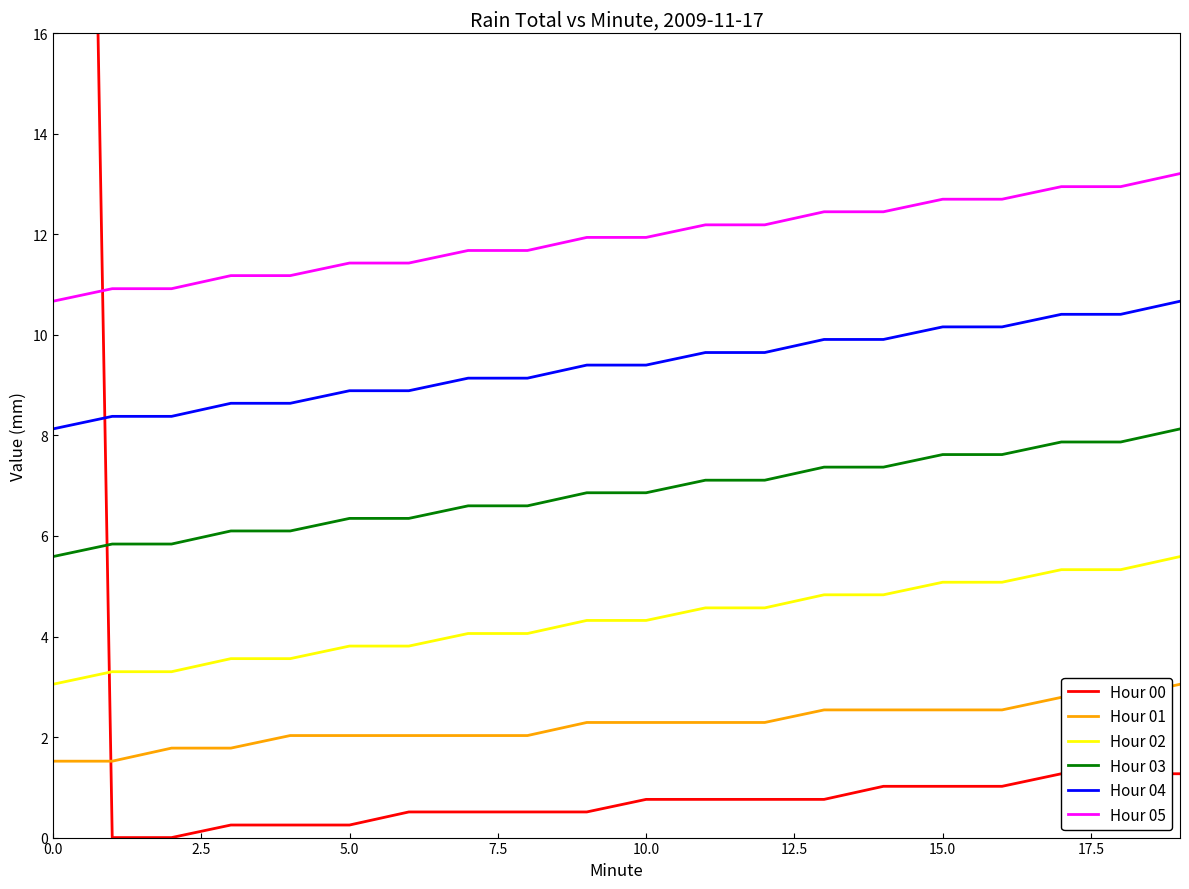

True or false: Hour 02 and Hour 04 intersect in this chart.

False